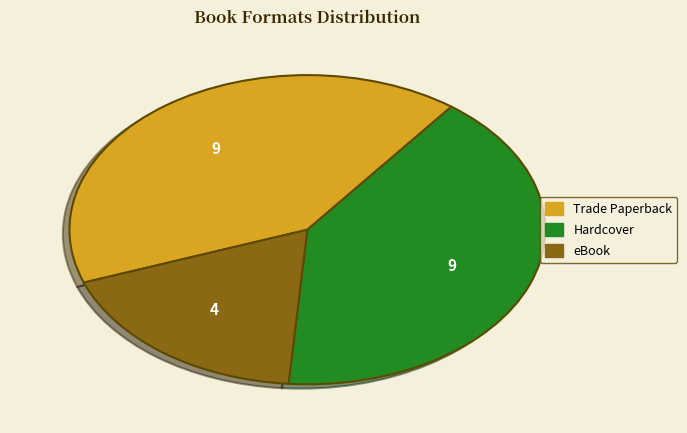

Does any single category account for the majority?

No